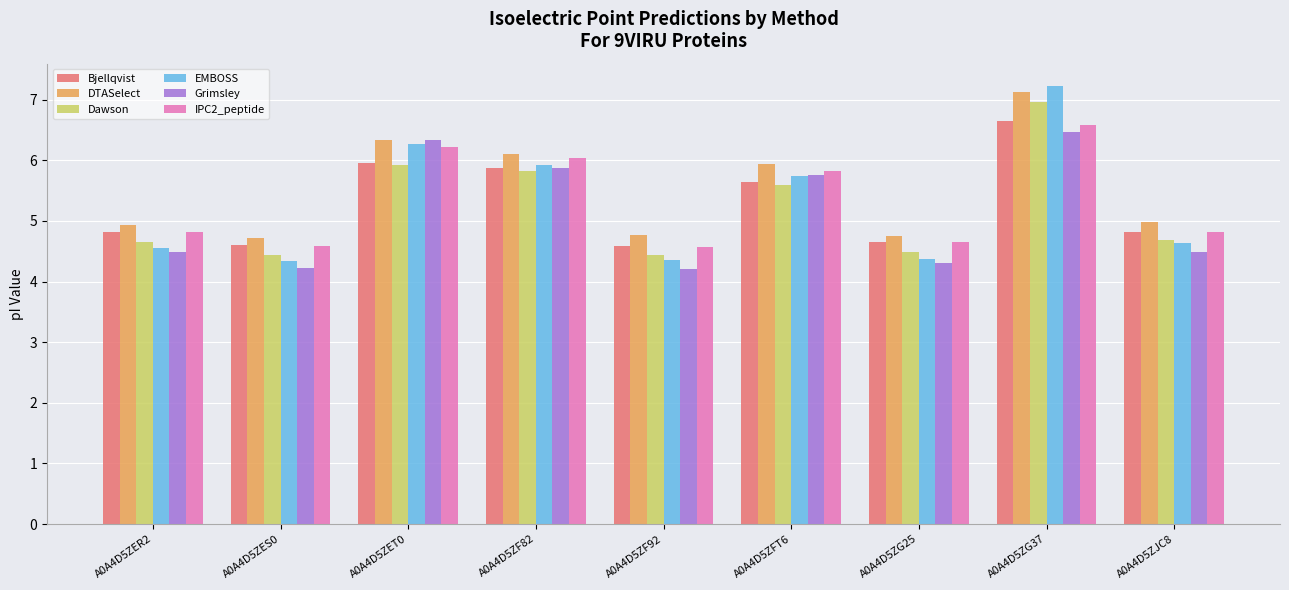

At which category is the sum across all series the highest?

A0A4D5ZG37